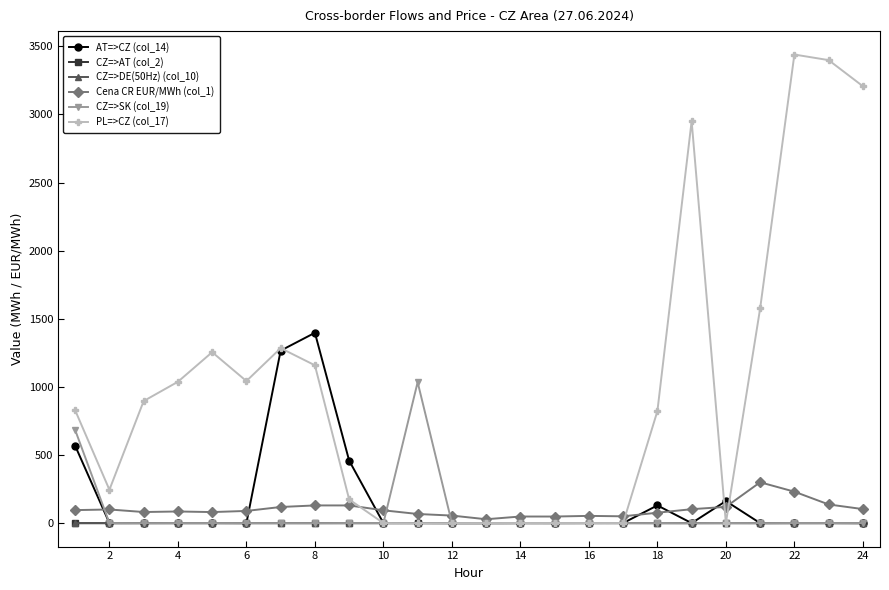

At which label does CZ=>SK (col_19) reach its minimum?

8